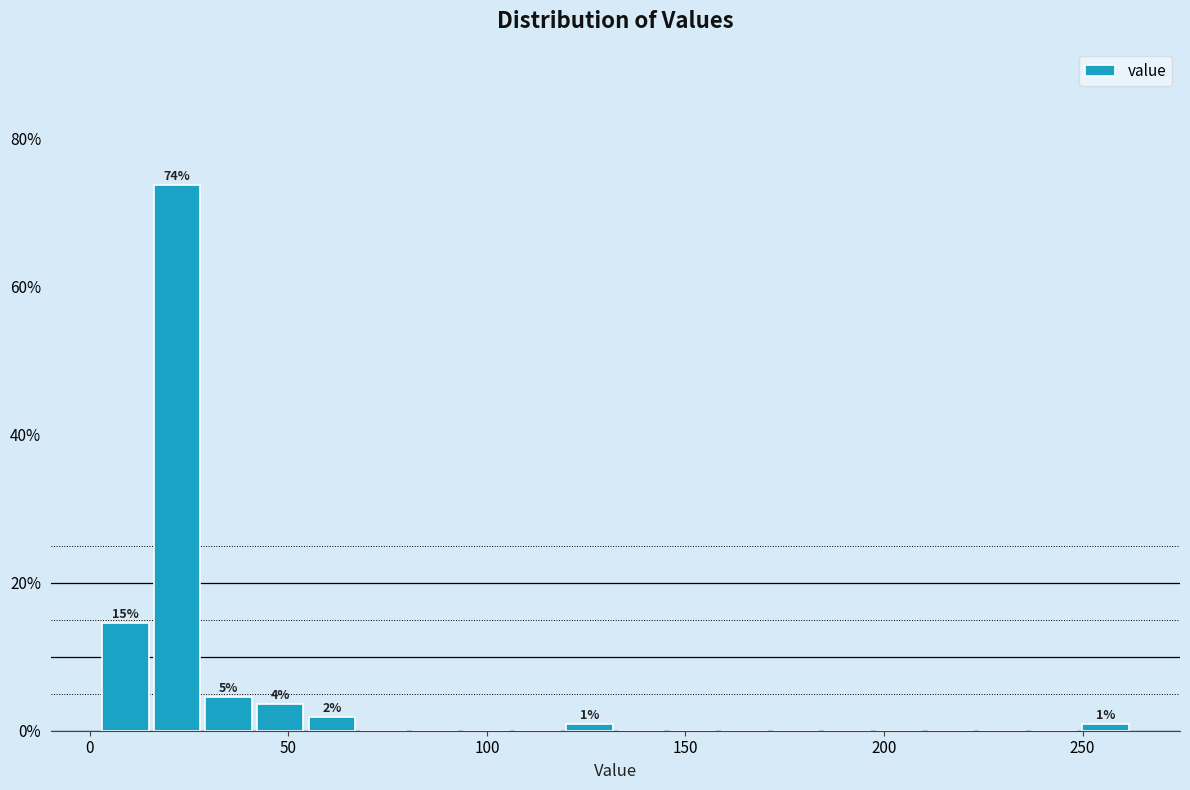

Read against the x-axis, roughly where is the centre of the tallest bar?

20